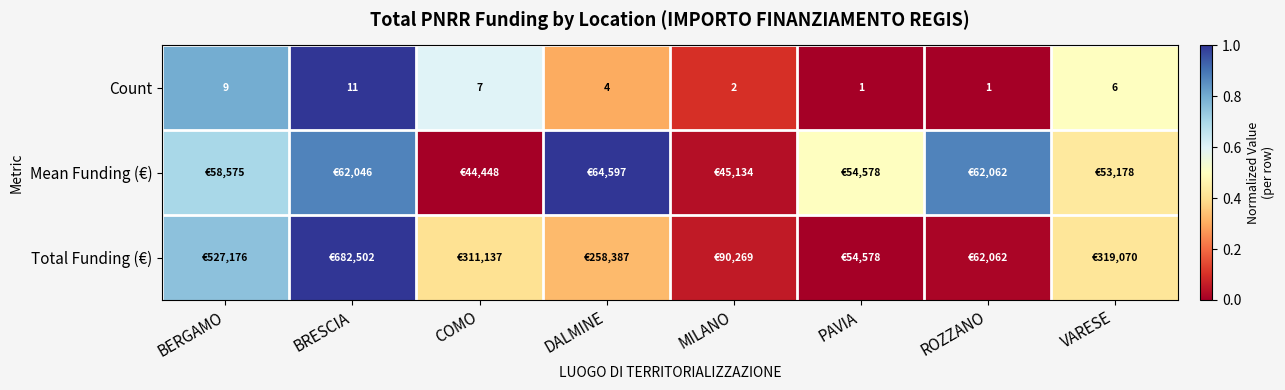

At which label does Count reach its peak?

BRESCIA